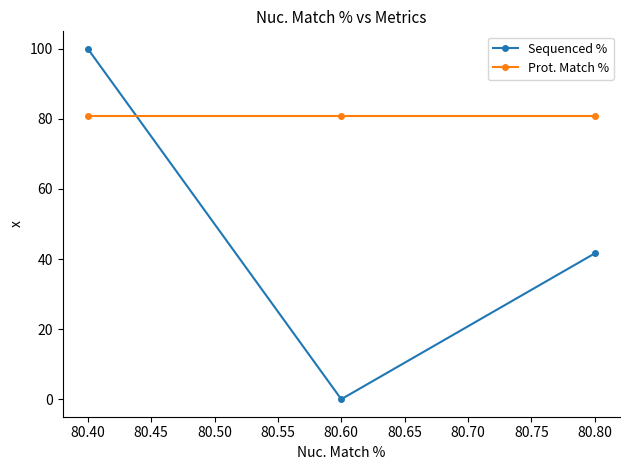

At which category is the sum across all series the highest?

80.40